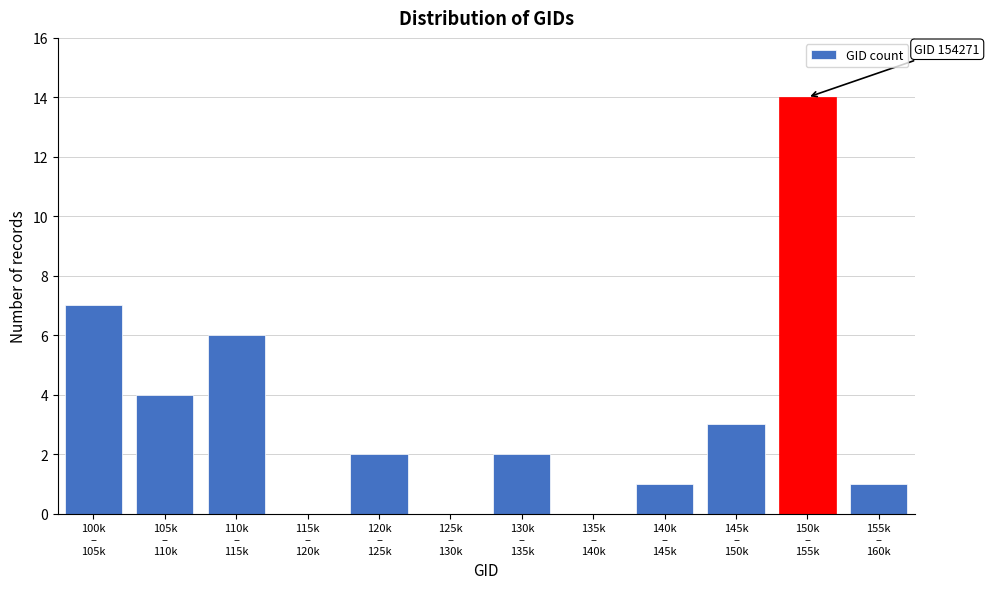

What is the sum of all values?

40